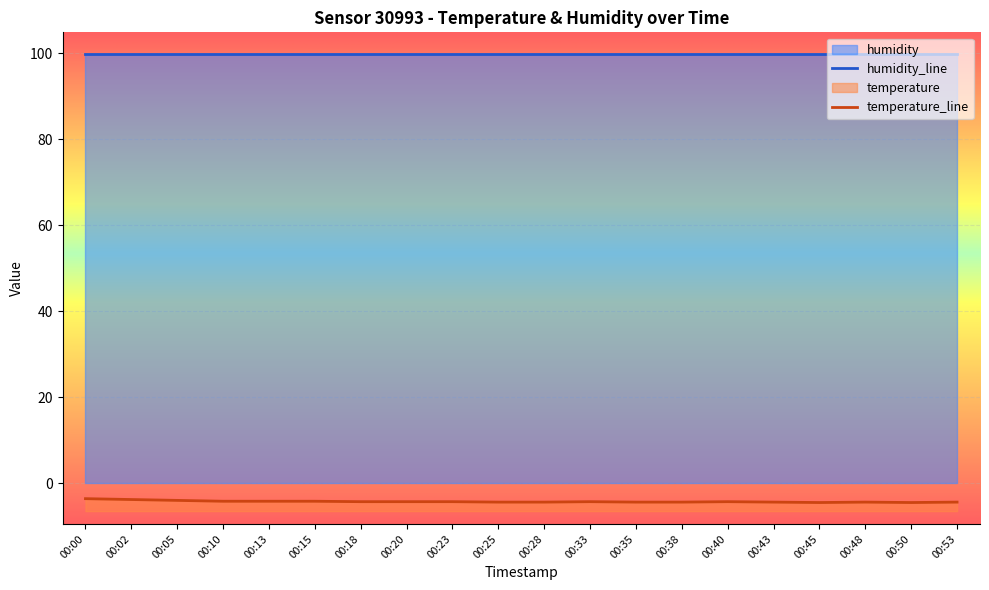

List the labels in order of value, smallest first.

00:45, 00:50, 00:25, 00:28, 00:35, 00:38, 00:43, 00:48, 00:53, 00:18, 00:20, 00:23, 00:33, 00:40, 00:10, 00:13, 00:15, 00:05, 00:02, 00:00